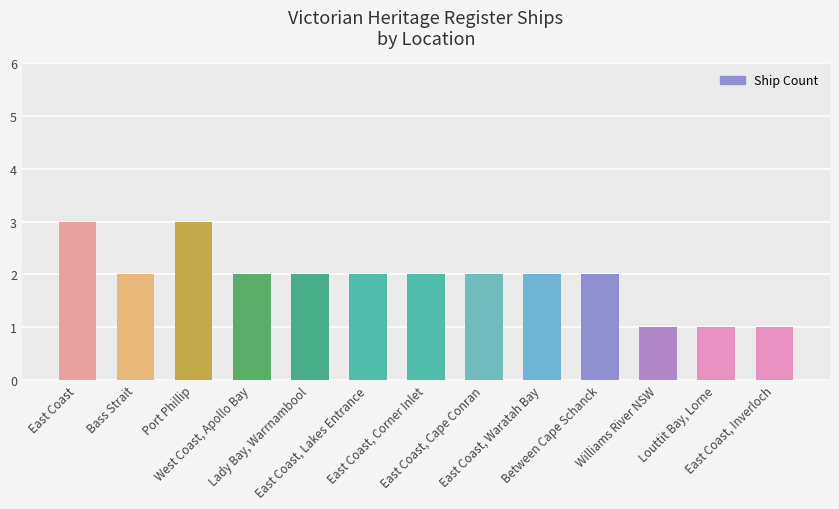

What is the maximum value shown in the chart?

3